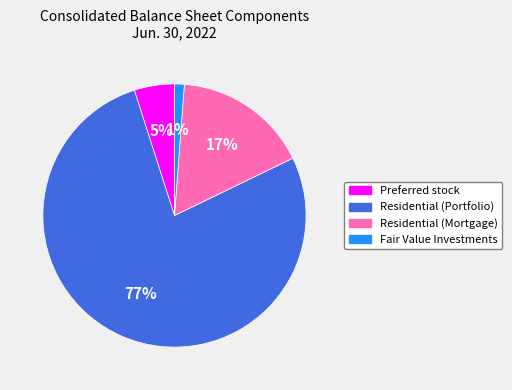

Which has a higher value, Preferred stock or Residential (Portfolio)?

Residential (Portfolio)